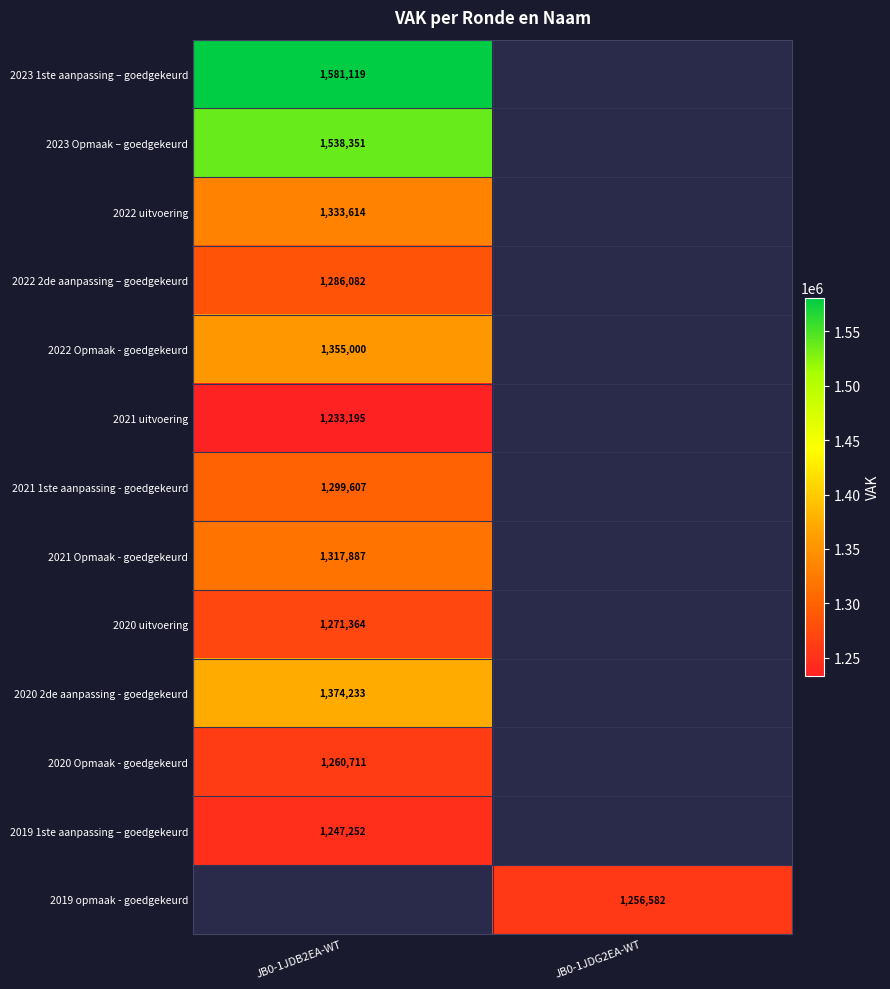

The value of 2022 uitvoering at JB0-1JDB2EA-WT is 305215. True or false?

False